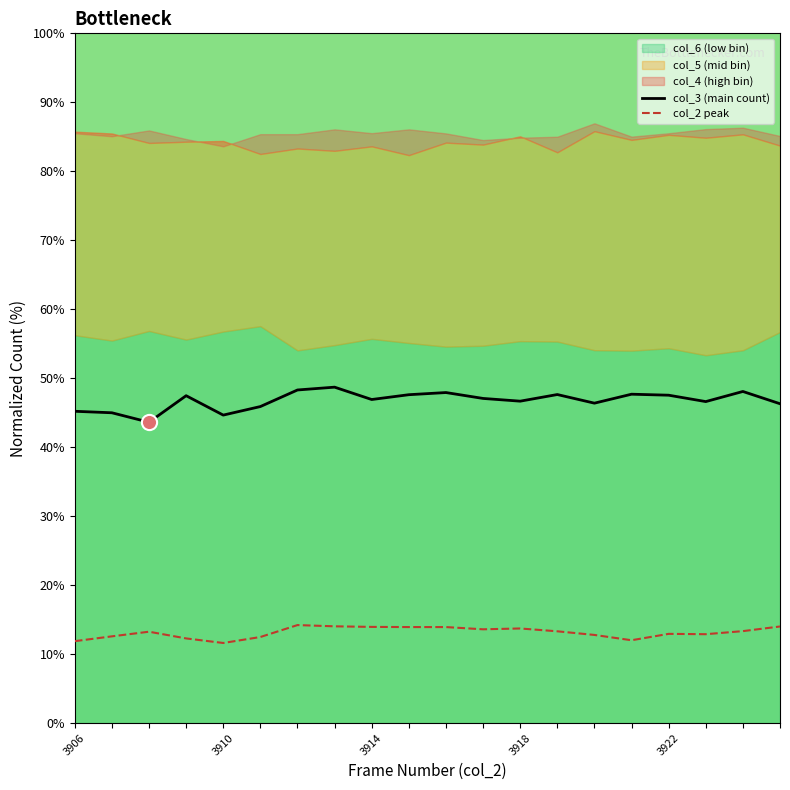

The value of col_3 (main count) at 3906 is 45.2. True or false?

True